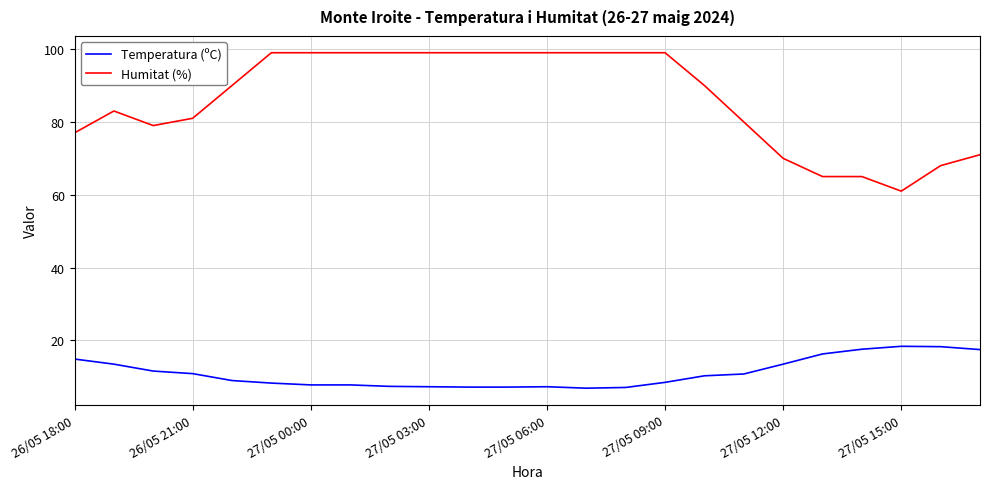

Which series has the widest spread of values?

Humitat (%)